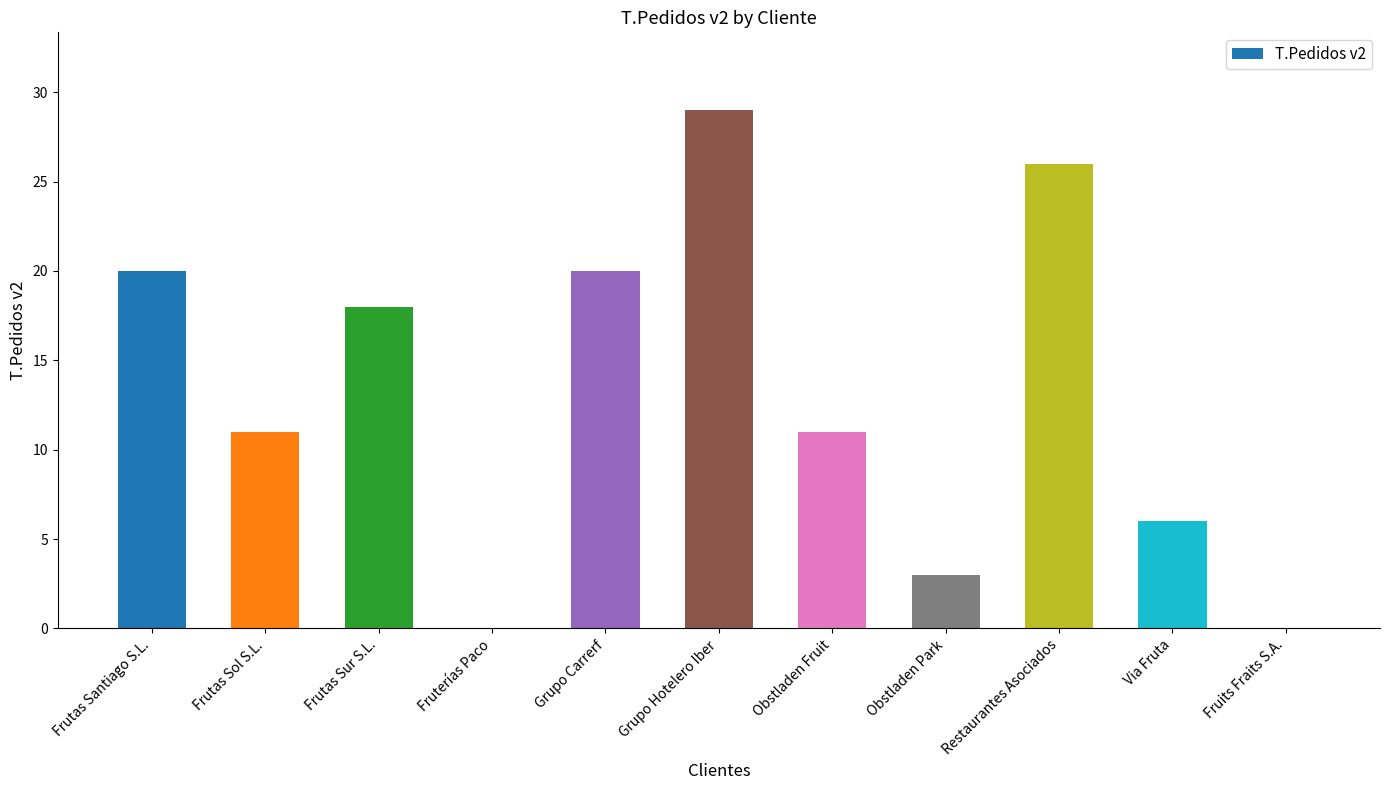

True or false: the data shows 47 at Restaurantes Asociados.

False